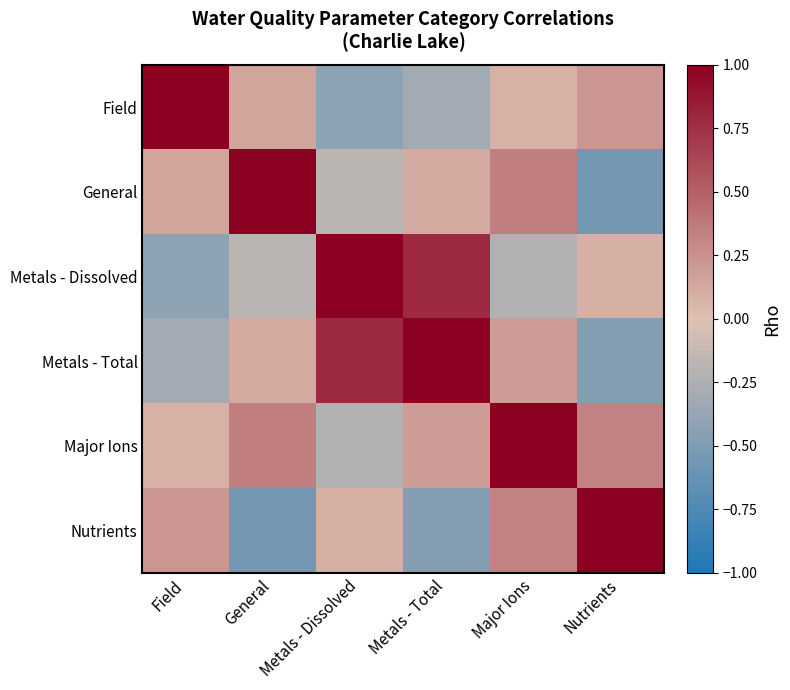

Reading left to right, list all the values displayed in this chart.

Field: Field=1.0	General=0.1	Metals - Dissolved=-0.4	Metals - Total=-0.3	Major Ions=0.1	Nutrients=0.2
General: Field=0.1	General=1.0	Metals - Dissolved=-0.2	Metals - Total=0.1	Major Ions=0.3	Nutrients=-0.6
Metals - Dissolved: Field=-0.4	General=-0.2	Metals - Dissolved=1.0	Metals - Total=0.8	Major Ions=-0.2	Nutrients=0.1
Metals - Total: Field=-0.3	General=0.1	Metals - Dissolved=0.8	Metals - Total=1.0	Major Ions=0.2	Nutrients=-0.5
Major Ions: Field=0.1	General=0.3	Metals - Dissolved=-0.2	Metals - Total=0.2	Major Ions=1.0	Nutrients=0.3
Nutrients: Field=0.2	General=-0.6	Metals - Dissolved=0.1	Metals - Total=-0.5	Major Ions=0.3	Nutrients=1.0